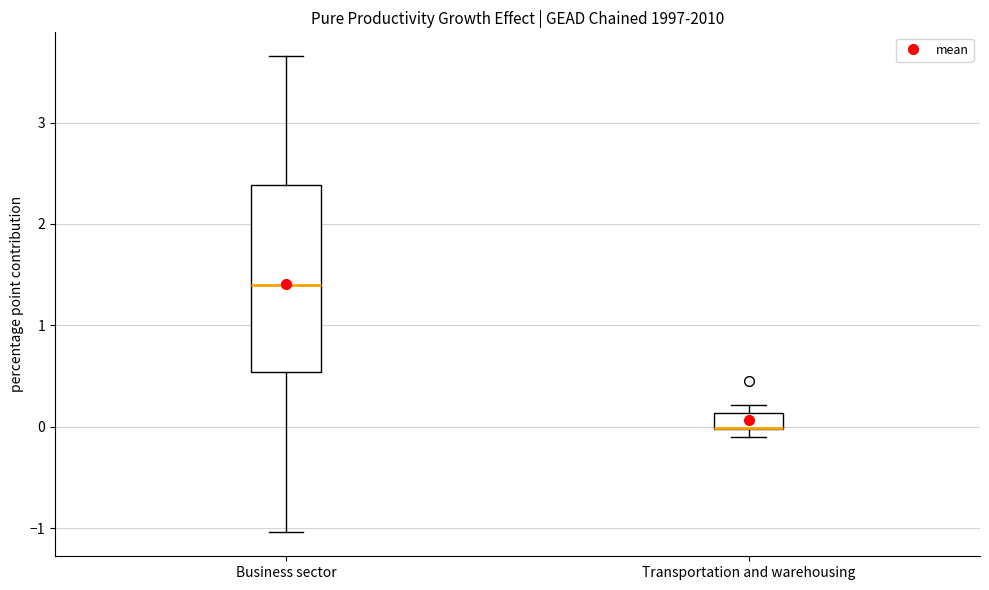

Where is the upper edge of the box for Transportation and warehousing on the y-axis? The values are not printed on the chart, so give them approximately, as read against the axis.

0.1